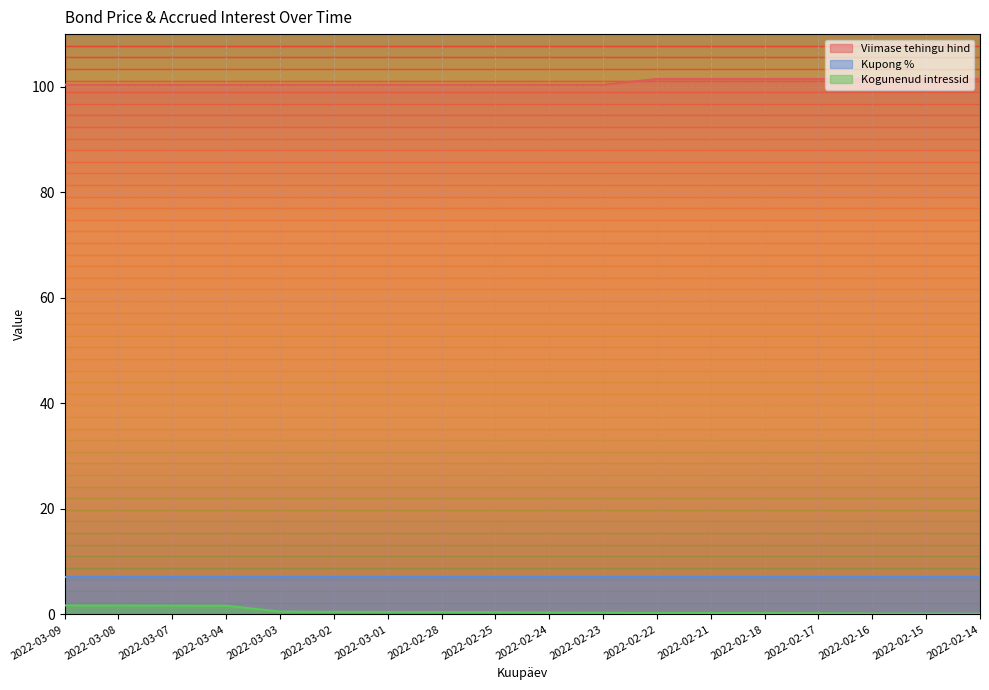

List the series in order of their peak value, lowest first.

Kogunenud intressid, Kupong %, Viimase tehingu hind